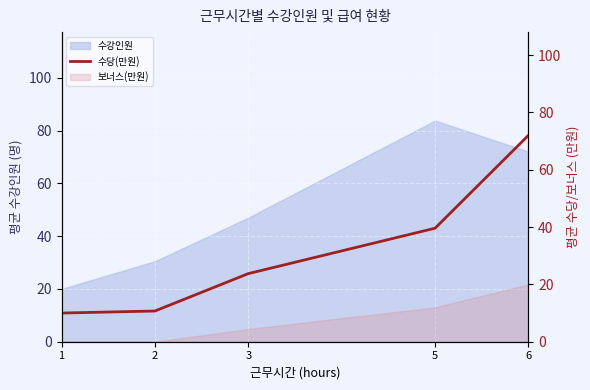

Reading left to right, extract all data points from this chart.

1=10.0	2=10.7	3=23.8	5=39.6	6=72.0